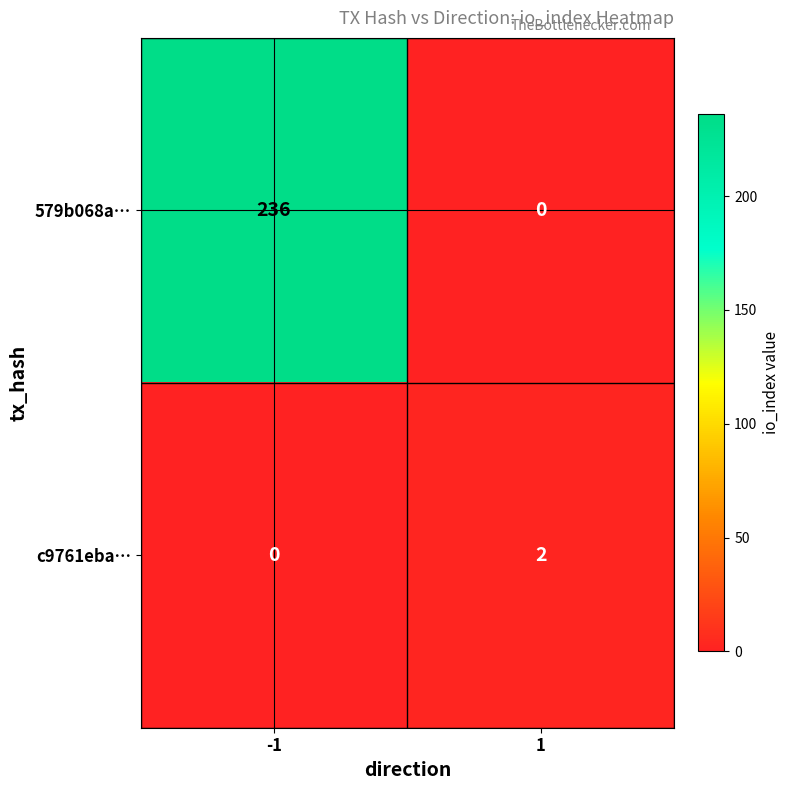

Reading left to right, what are all the values shown in this chart?

579b068a…: -1=236	1=0
c9761eba…: -1=0	1=2